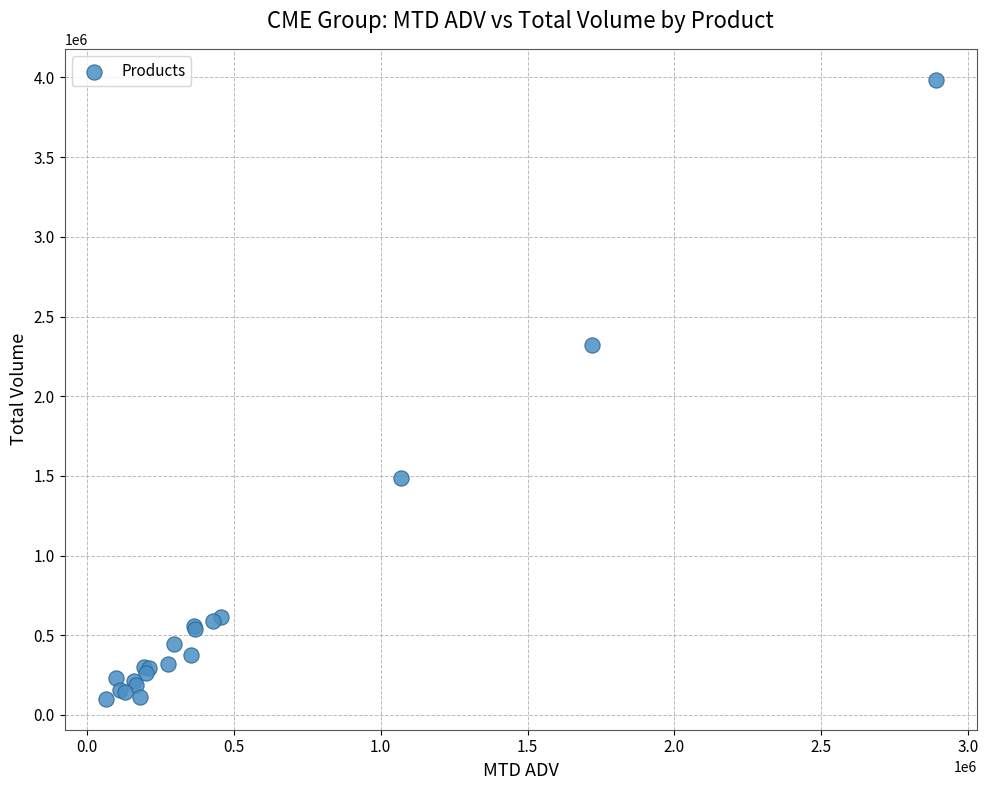

What Y value in the scatter plot is closest to 2043601?

2319454